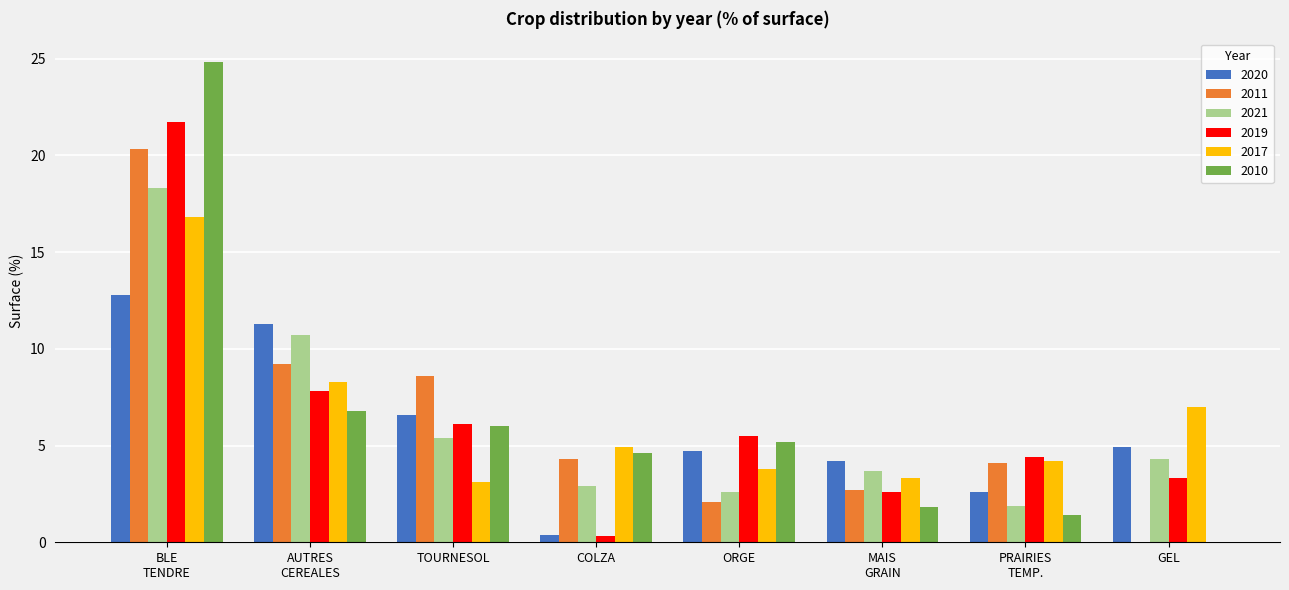

Are the bars horizontal?

No